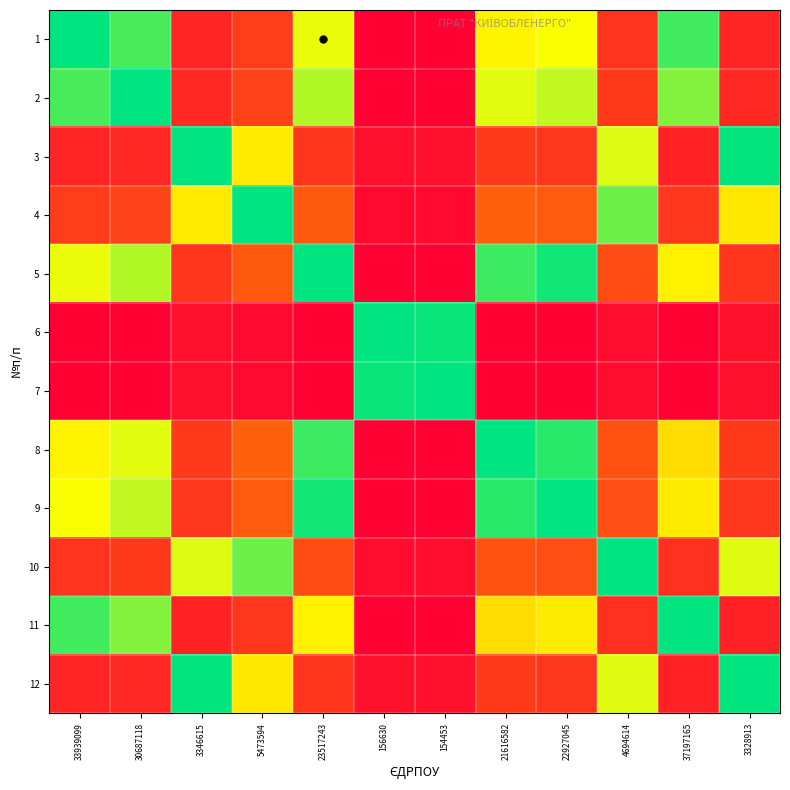

Between 3346615 and 23517243, which series saw the biggest shift?

3